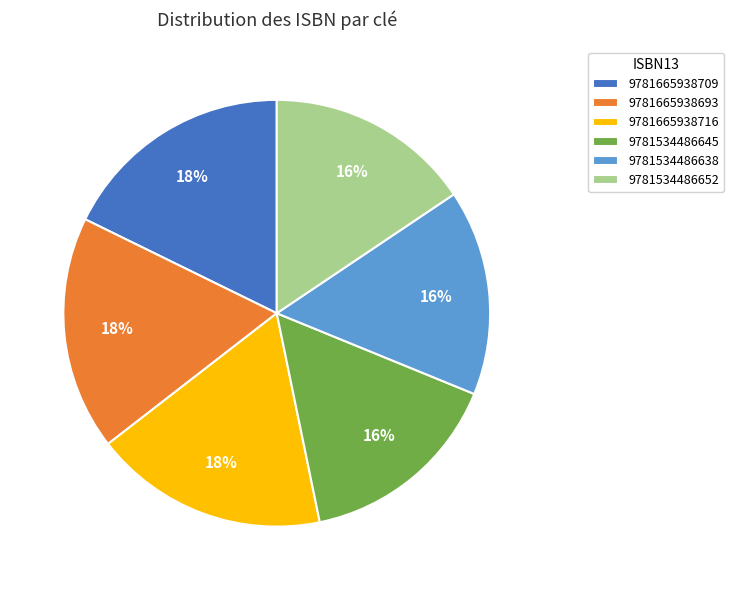

True or false: 9781534486645 accounts for 30% of the total.

False